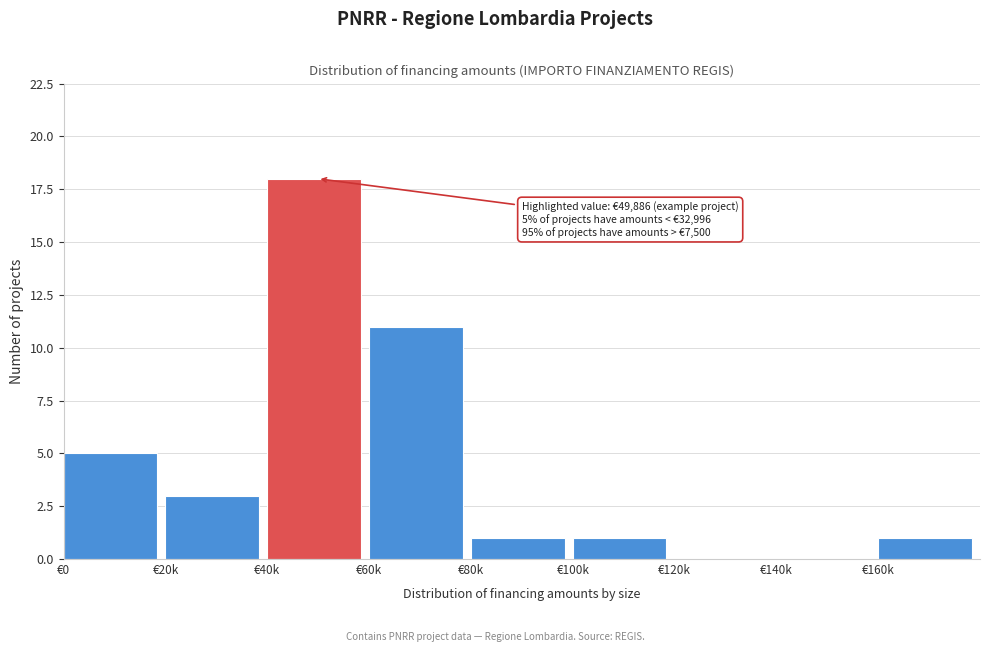

Reading right to left, transcribe all the data shown in this chart.

€160k=1	€140k=0	€120k=0	€100k=1	€80k=1	€60k=11	€40k=18	€20k=3	€0=5